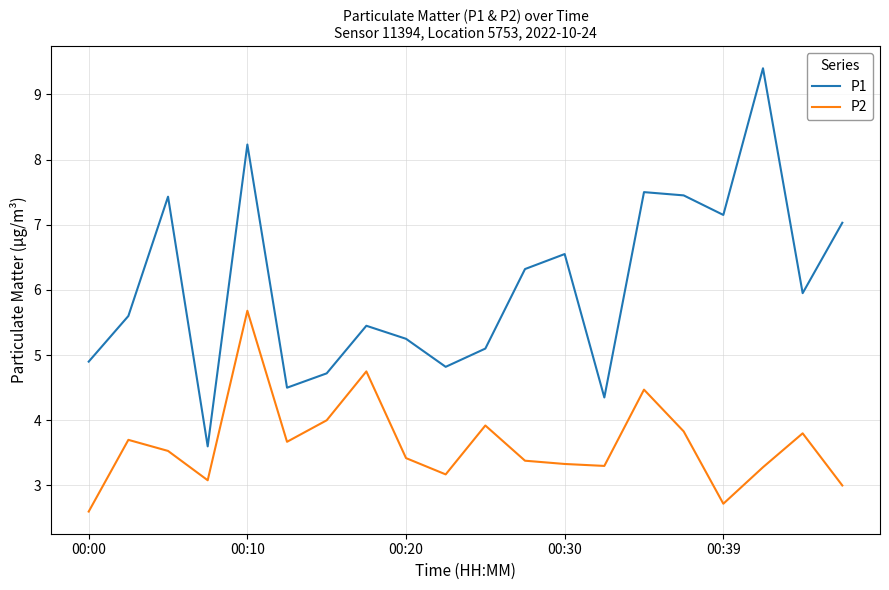

Which series has the largest total across all categories?

P1